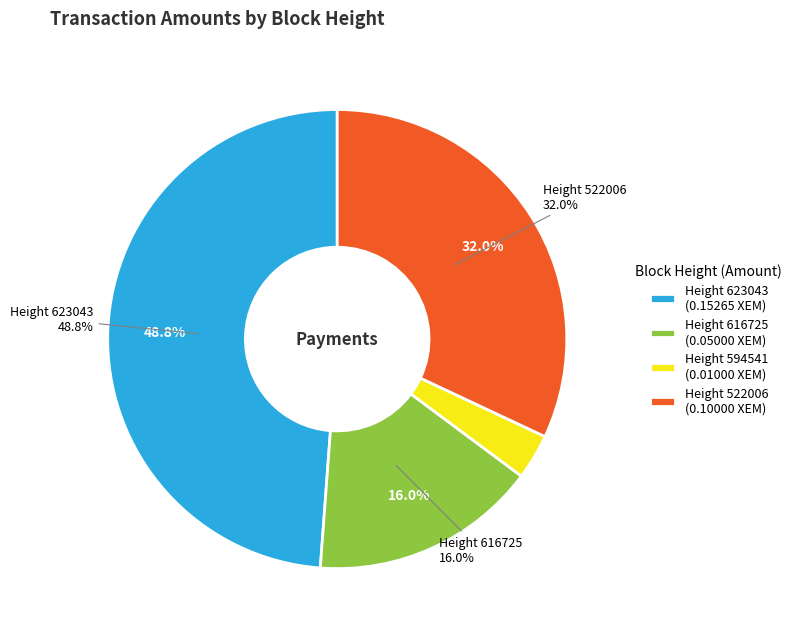

How many slices are in this pie chart?

4